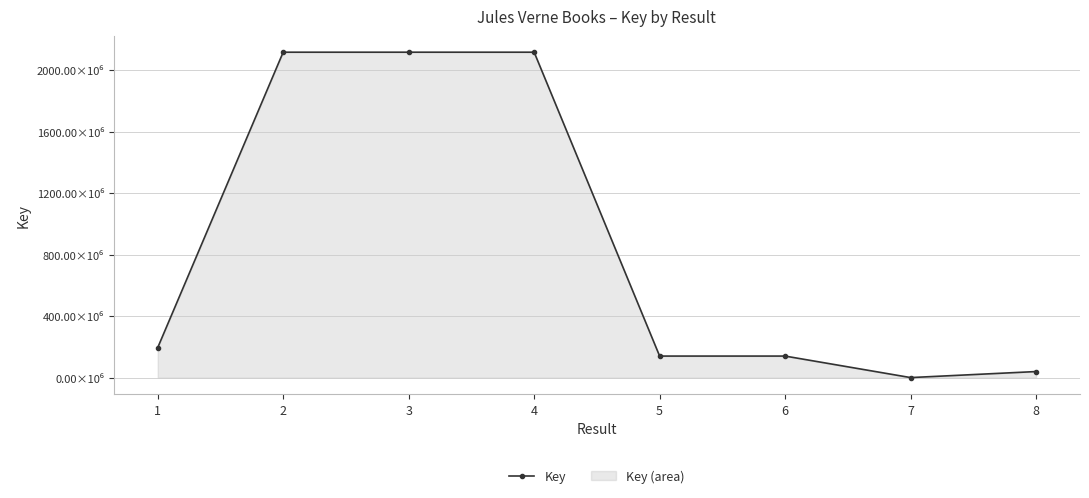

Approximately how many times larger is the value at 3 compared to 8?

52.6